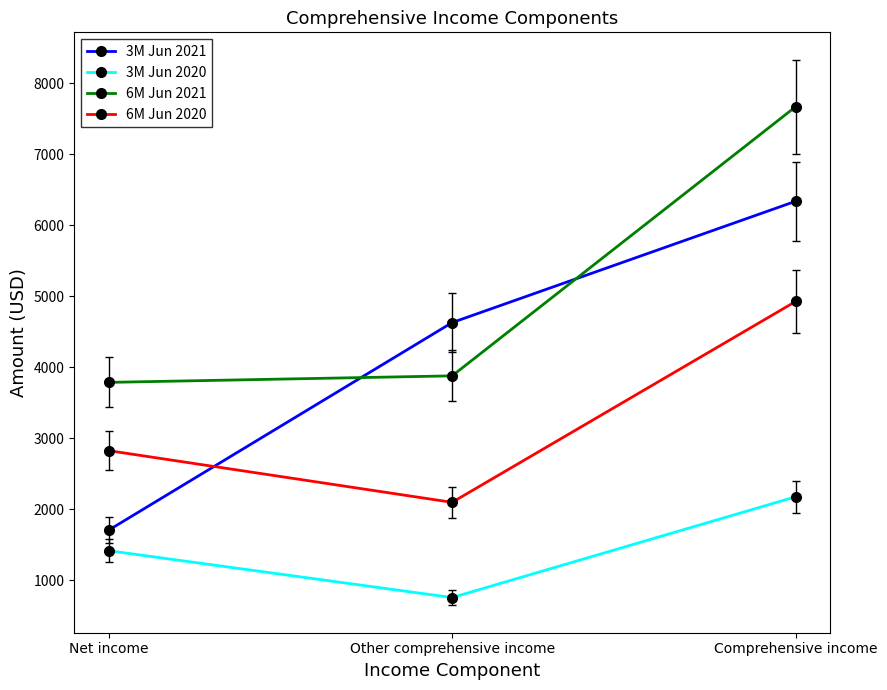

Which series has the widest spread of values?

3M Jun 2021